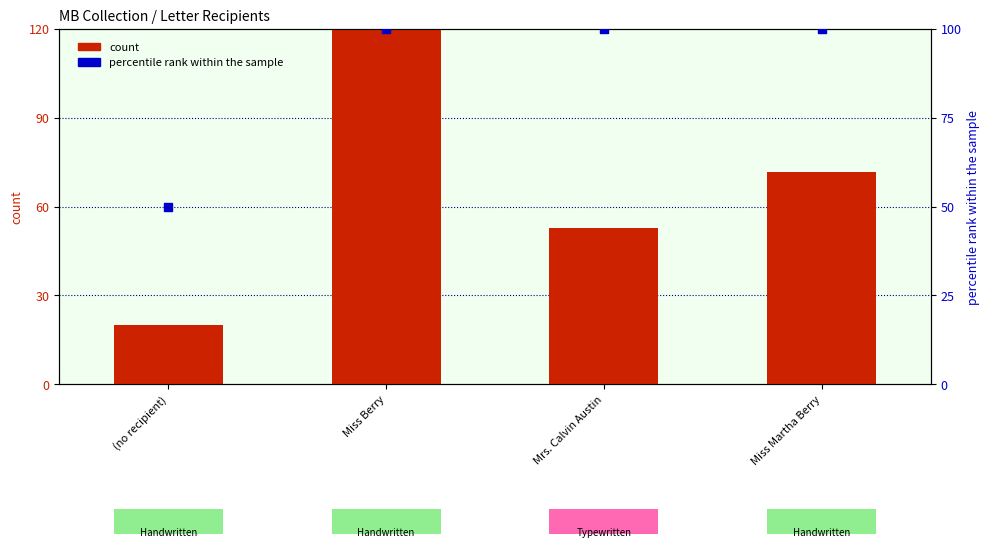

What are all the series names shown in the legend?

count, percentile rank within the sample